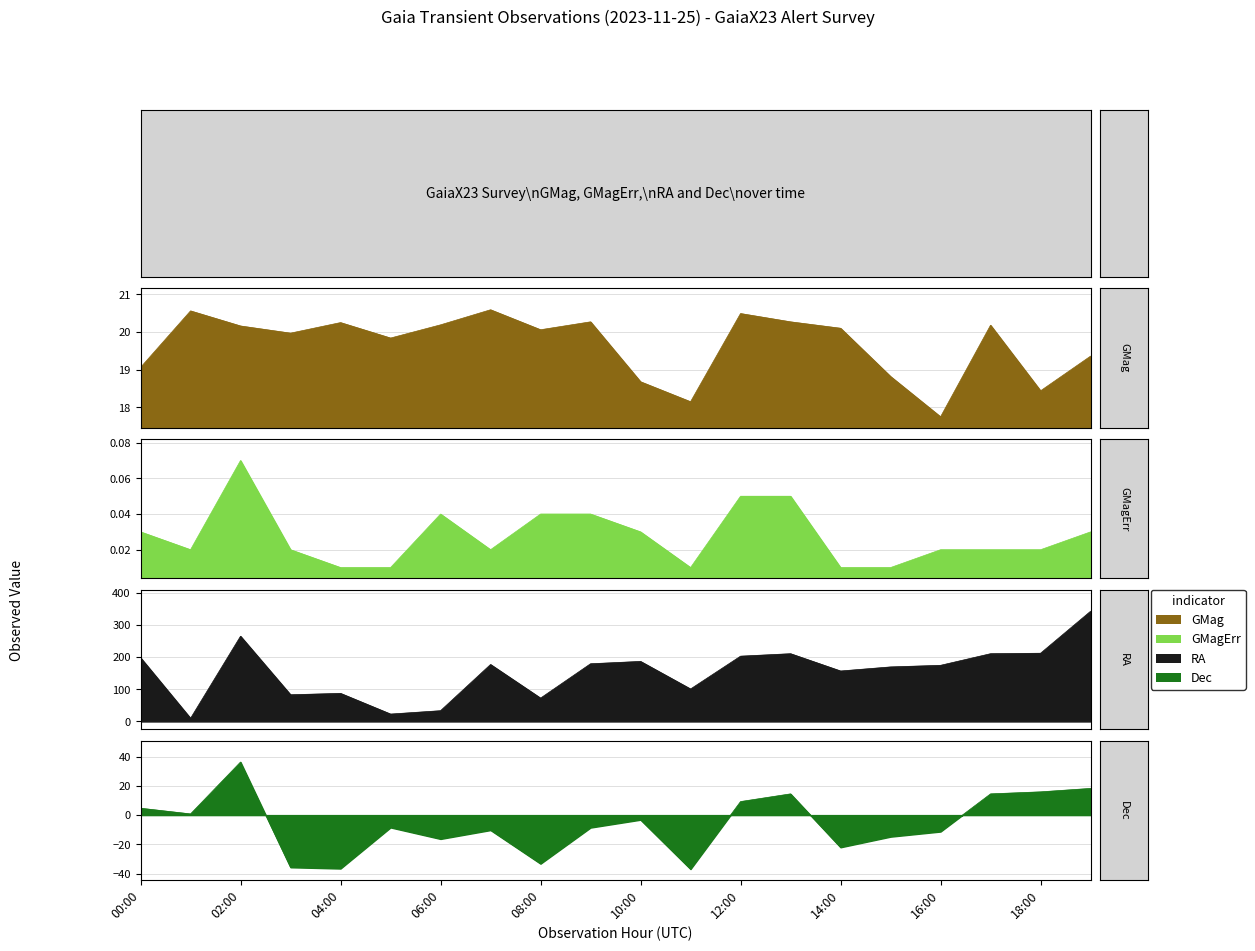

True or false: GMag has a value of 32.4 at 17:00.

False